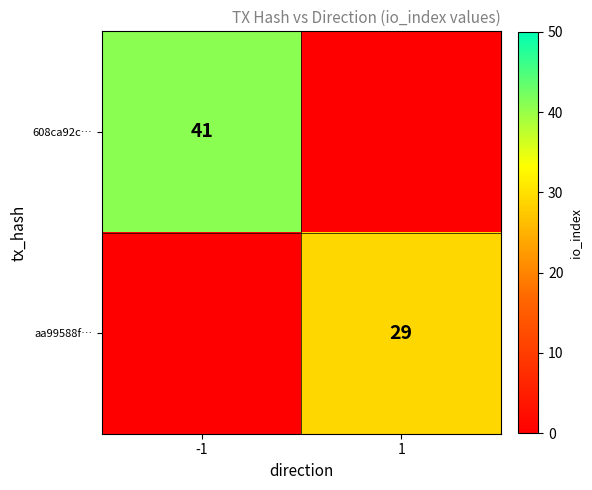

The 608ca92c… series shows 41 at -1. True or false?

True